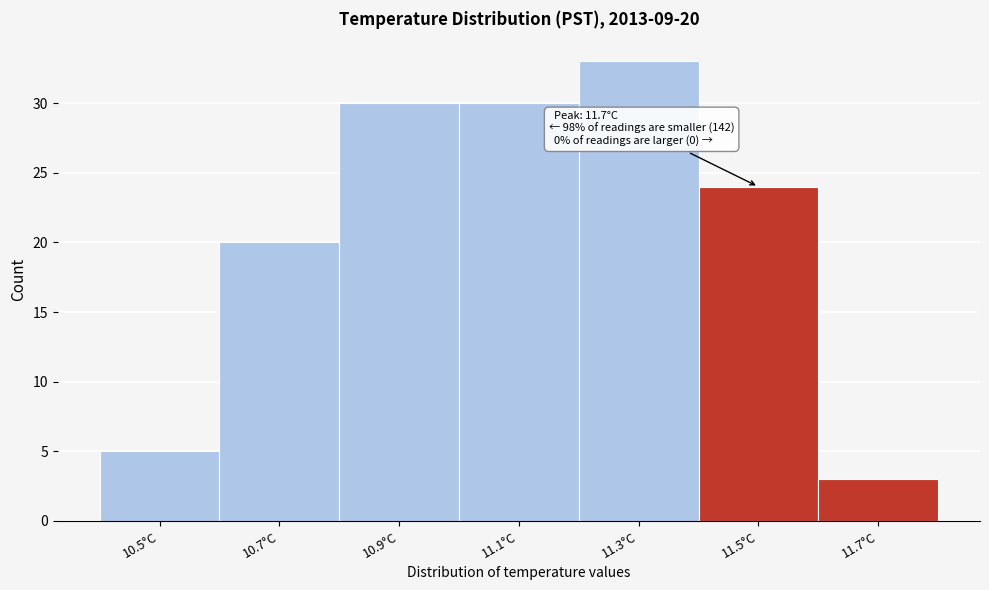

Reading left to right, extract all data points from this chart.

10.5°C=5	10.7°C=20	10.9°C=30	11.1°C=30	11.3°C=33	11.5°C=24	11.7°C=3